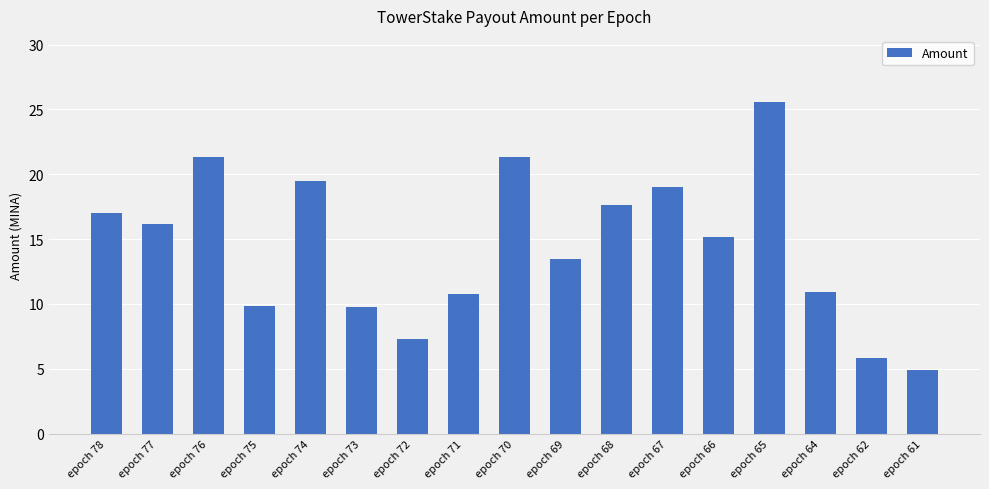

What is the change in value from epoch 77 to epoch 62?

-10.3